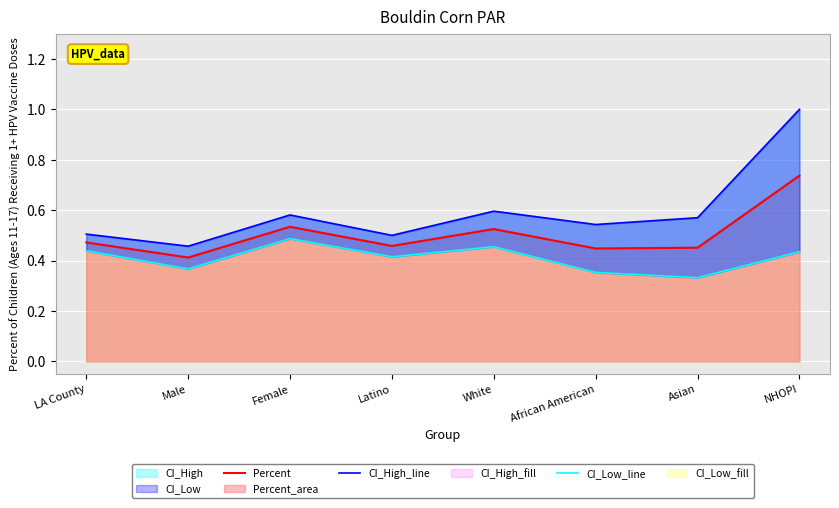

At Latino, list the series in order from largest to smallest.

CI_High_line, Percent, CI_Low_line